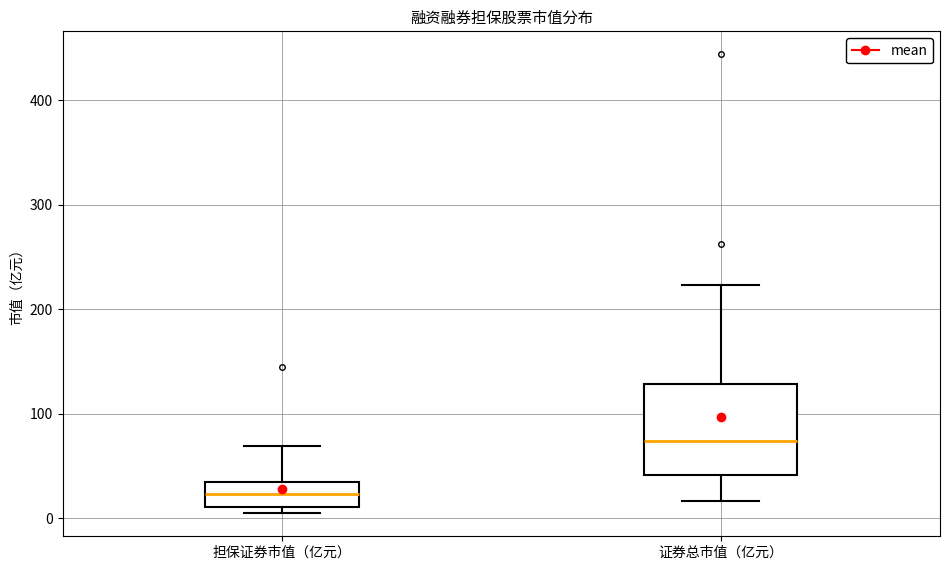

Where does the upper whisker of the box for 证券总市值（亿元） end on the y-axis? The values are not printed on the chart, so give them approximately, as read against the axis.

220